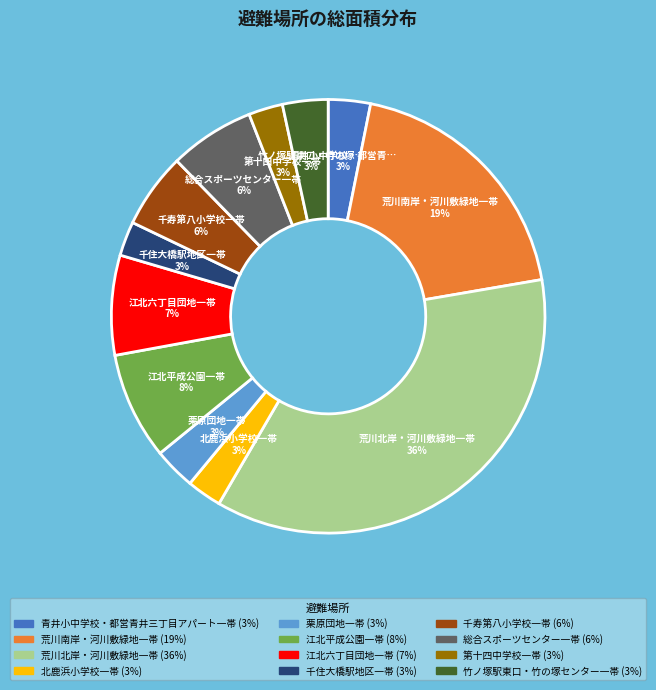

How many segments does this pie chart have?

12